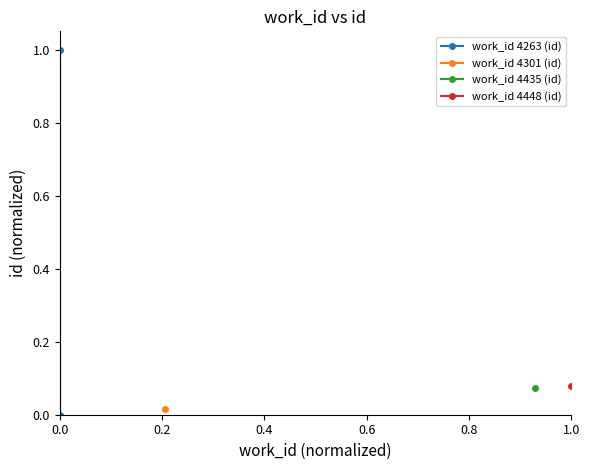

What is the change in value from 0.0 to 0.2?

+1